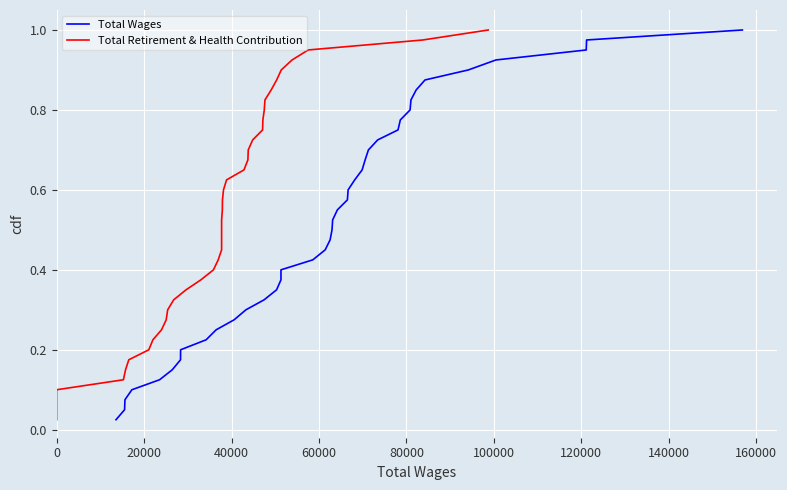

True or false: Total Wages and Total Retirement & Health Contribution cross at least once.

False